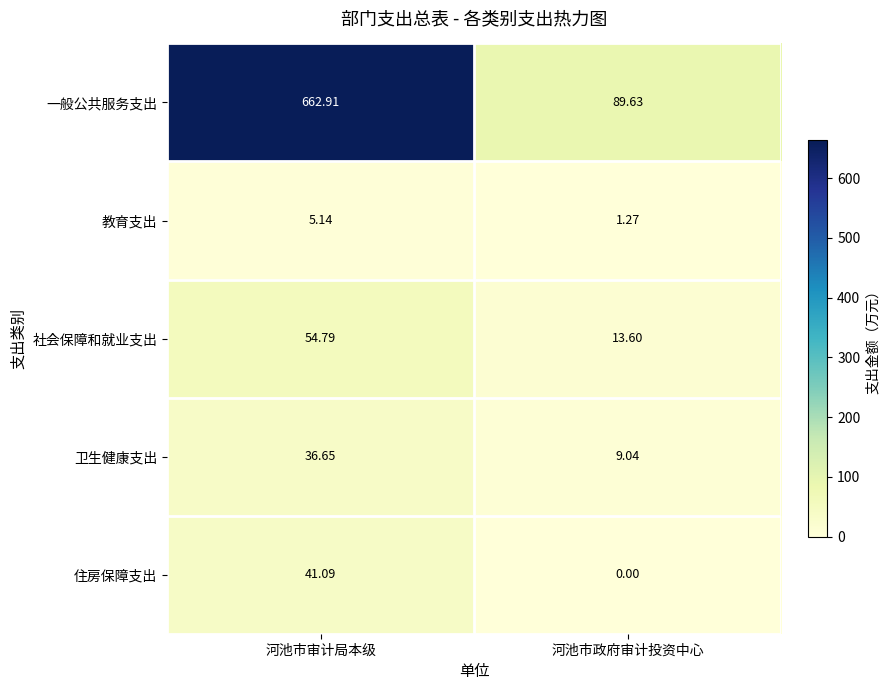

Which label corresponds to the smallest value in the chart?

河池市政府审计投资中心